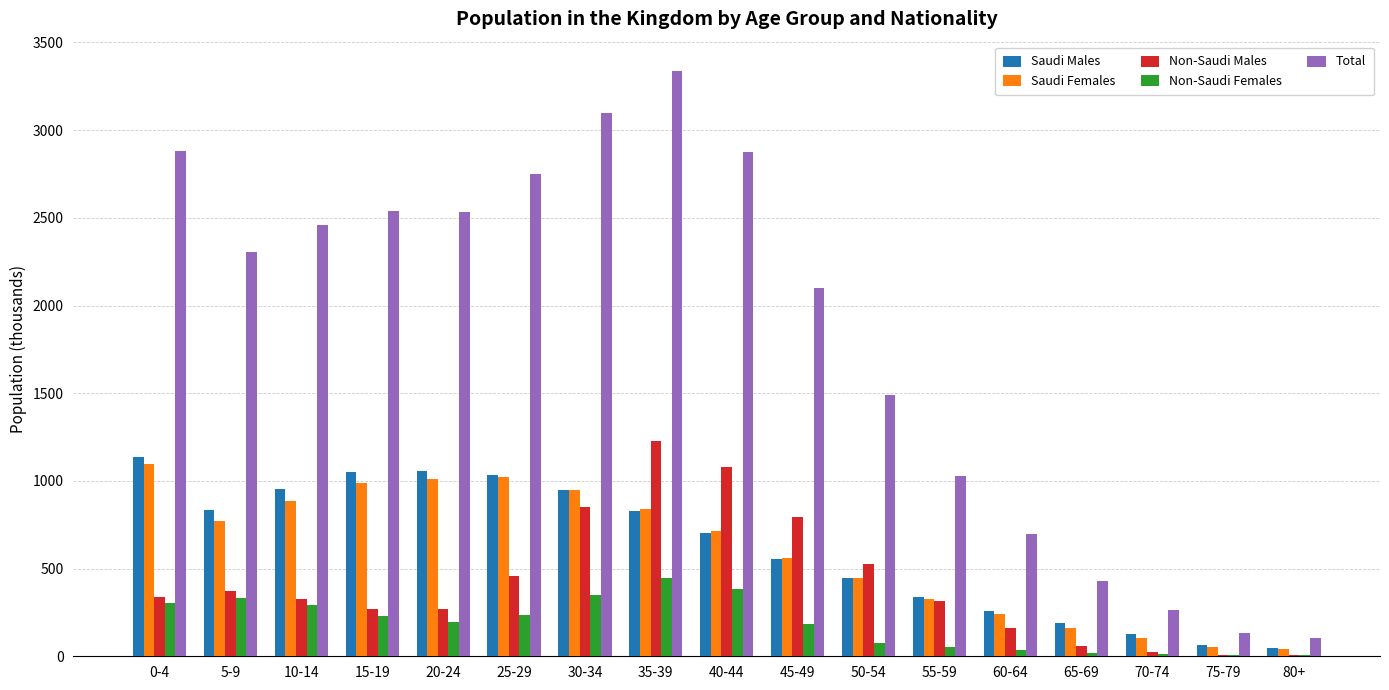

What is the sum of all Non-Saudi Females values?

3160.4